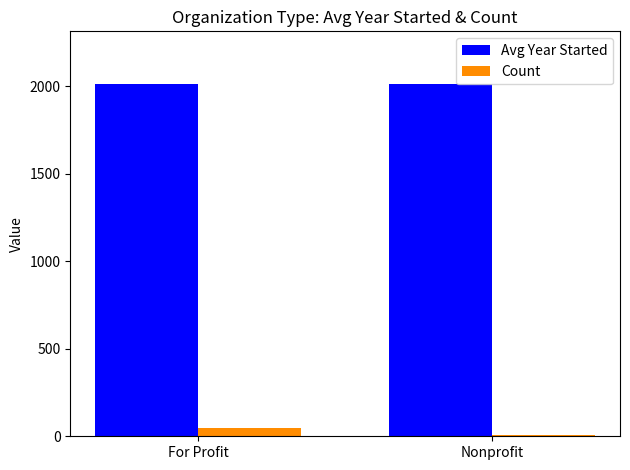

How many series are shown in this chart?

2